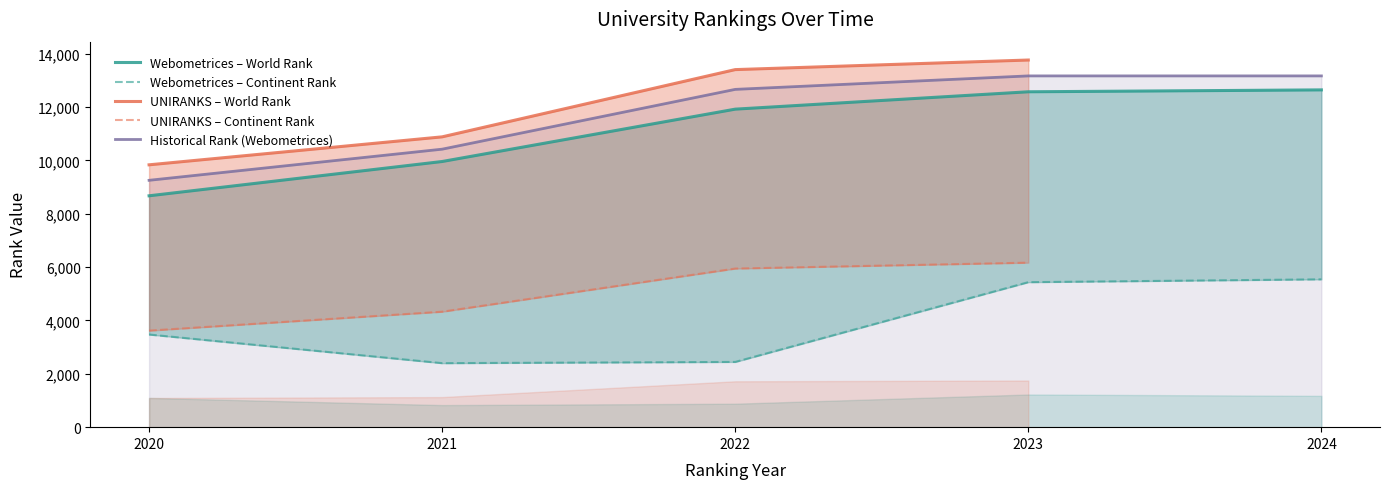

Where is Historical Rank (Webometrices) nearest to the value 11207?

2021